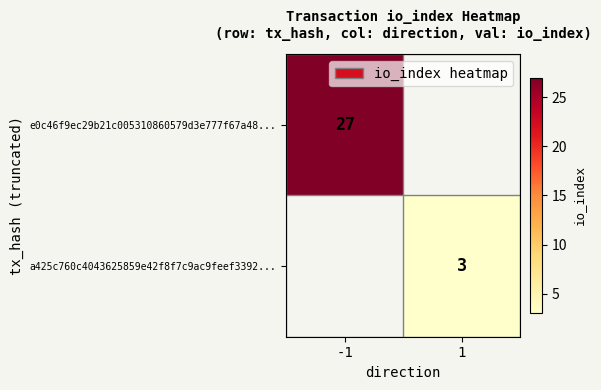

Is it true that a425c760c4043625859e42f8f7c9ac9feef3392... equals 3 at 1?

True